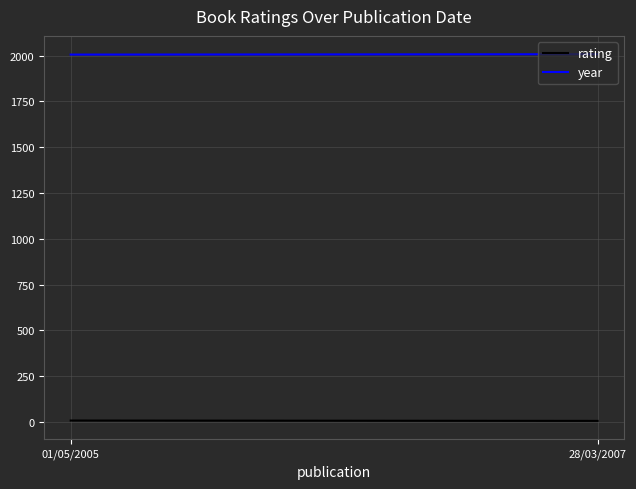

Which label corresponds to the largest value in the chart?

28/03/2007